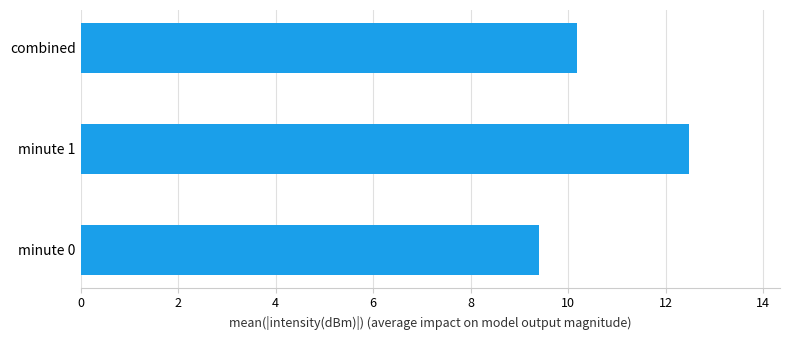

How many values are between 9 and 12?

2